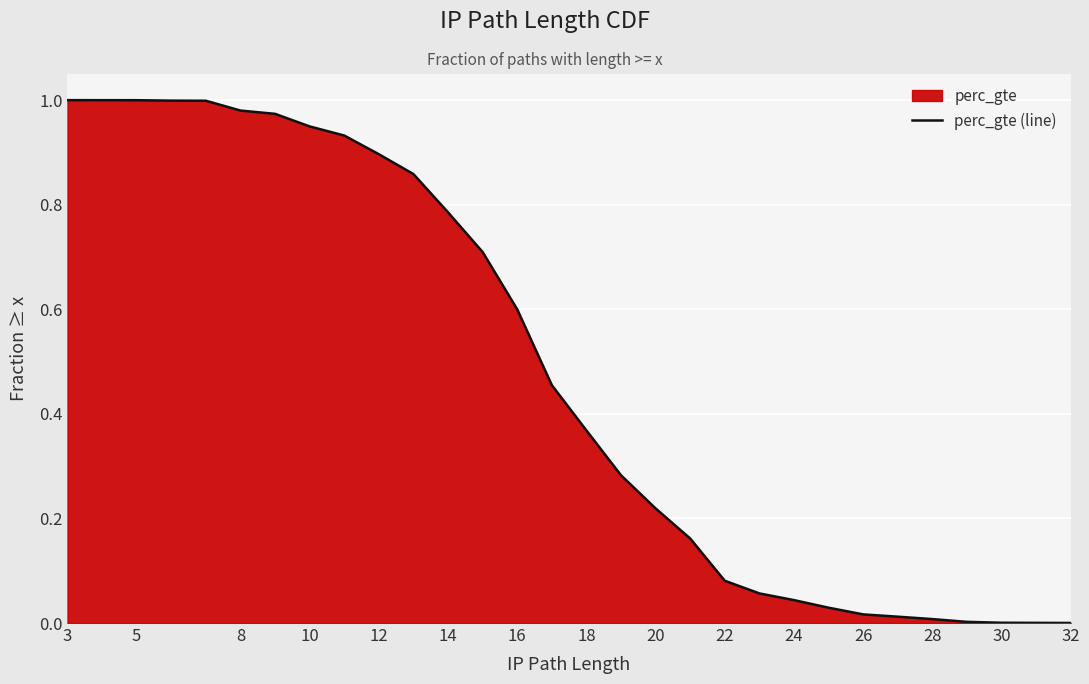

What is the sum of all values?

13.4